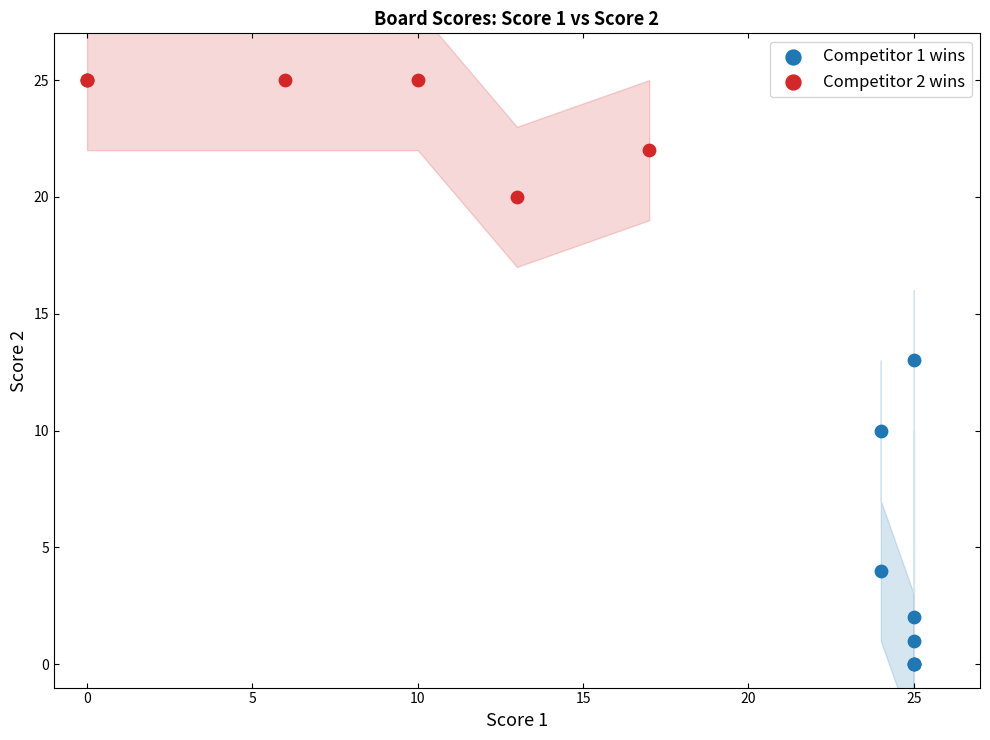

What are all the series names shown in the legend?

Competitor 1 wins, Competitor 2 wins